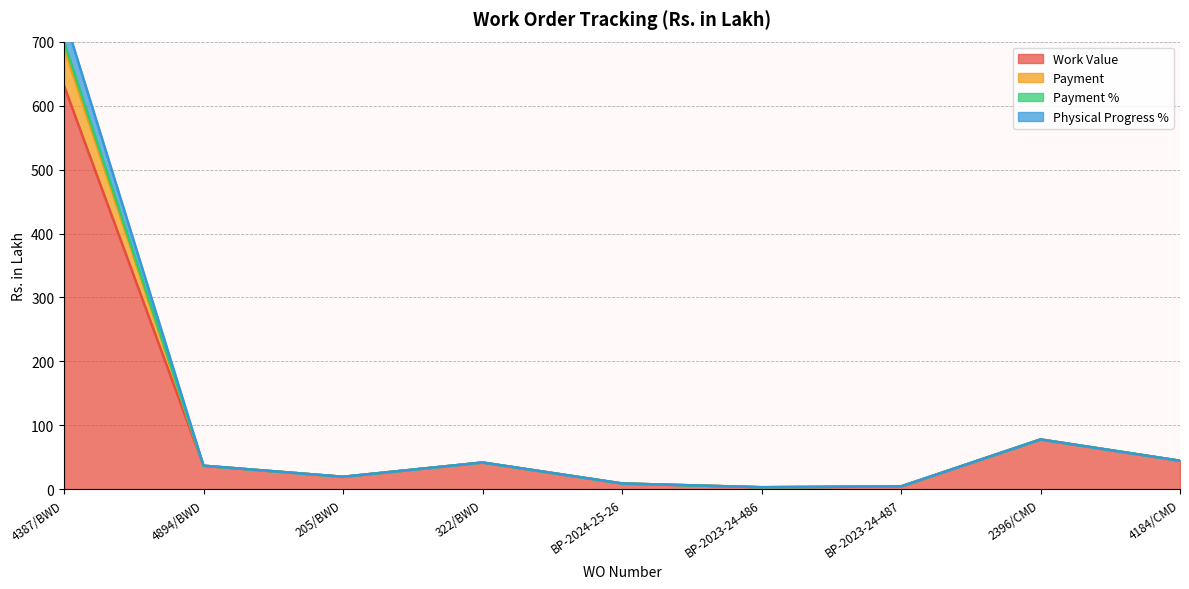

Reading left to right, transcribe all the data shown in this chart.

Work Value: 631.1	37.0	19.7	42.0	9.2	3.4	4.6	78.1	44.7
Payment: 739.7	37.0	19.7	42.0	9.2	3.4	4.6	78.1	44.7
Payment %: 699.7	37.0	19.7	42.0	9.2	3.4	4.6	78.1	44.7
Physical Progress %: 690.3	37.0	19.7	42.0	9.2	3.4	4.6	78.1	44.7